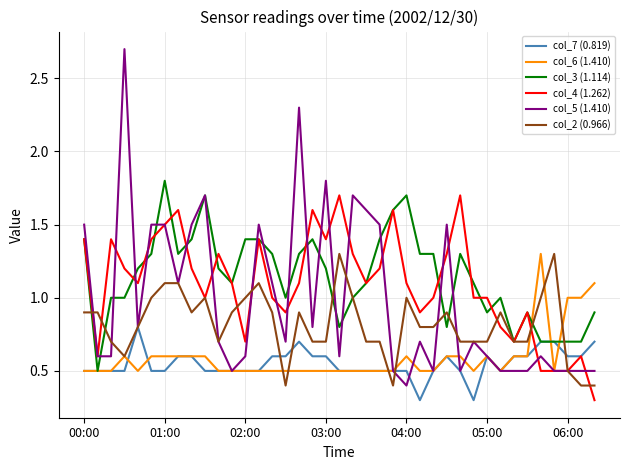

What is the maximum value for col_7 (0.819)?

0.8